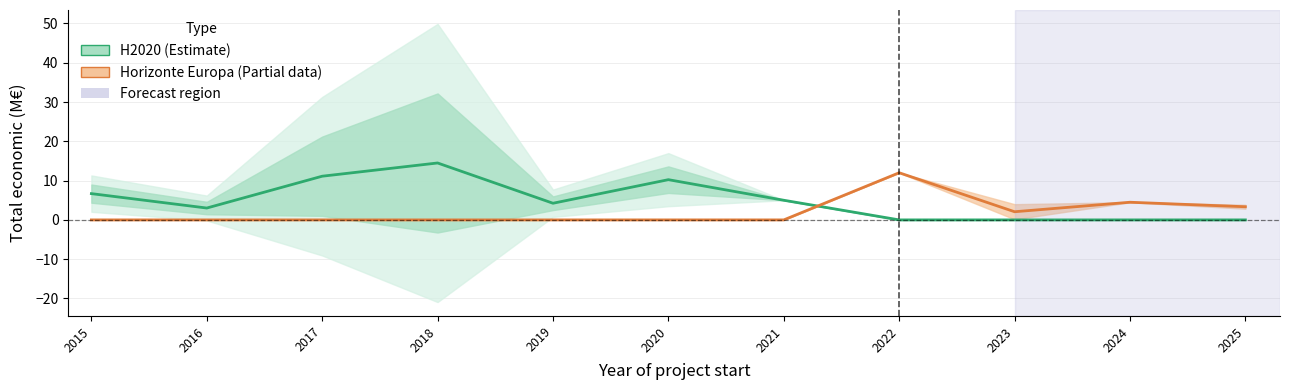

In Horizonte Europa 2021-2027, how many points are lower than both neighbors (excluding endpoints)?

1